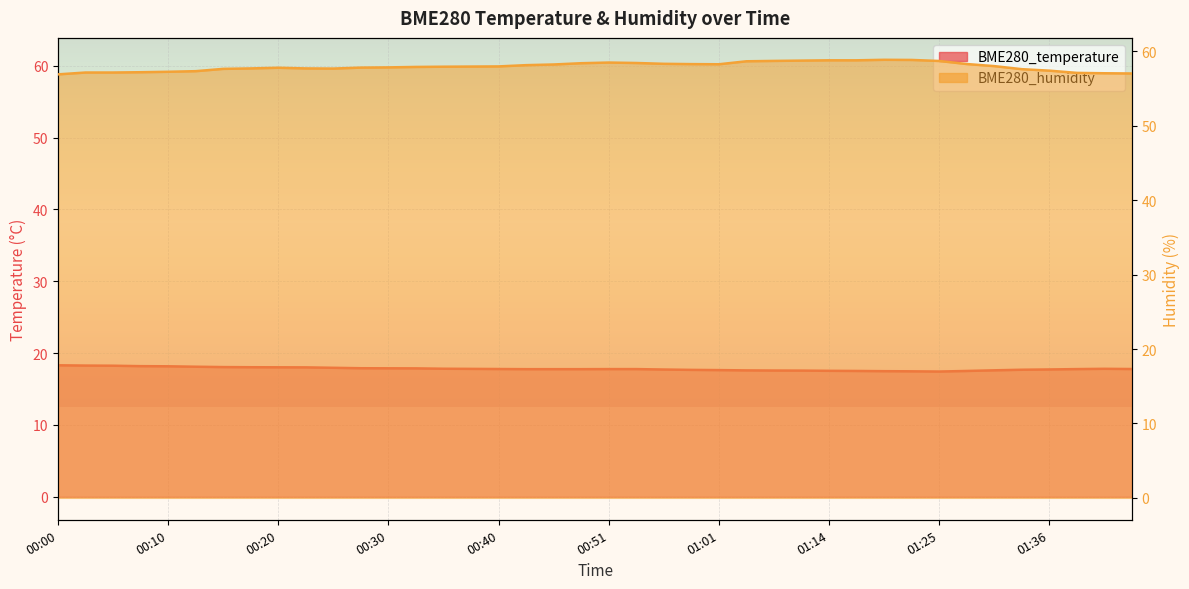

Which has a higher value, 00:48 or 00:13?

00:13